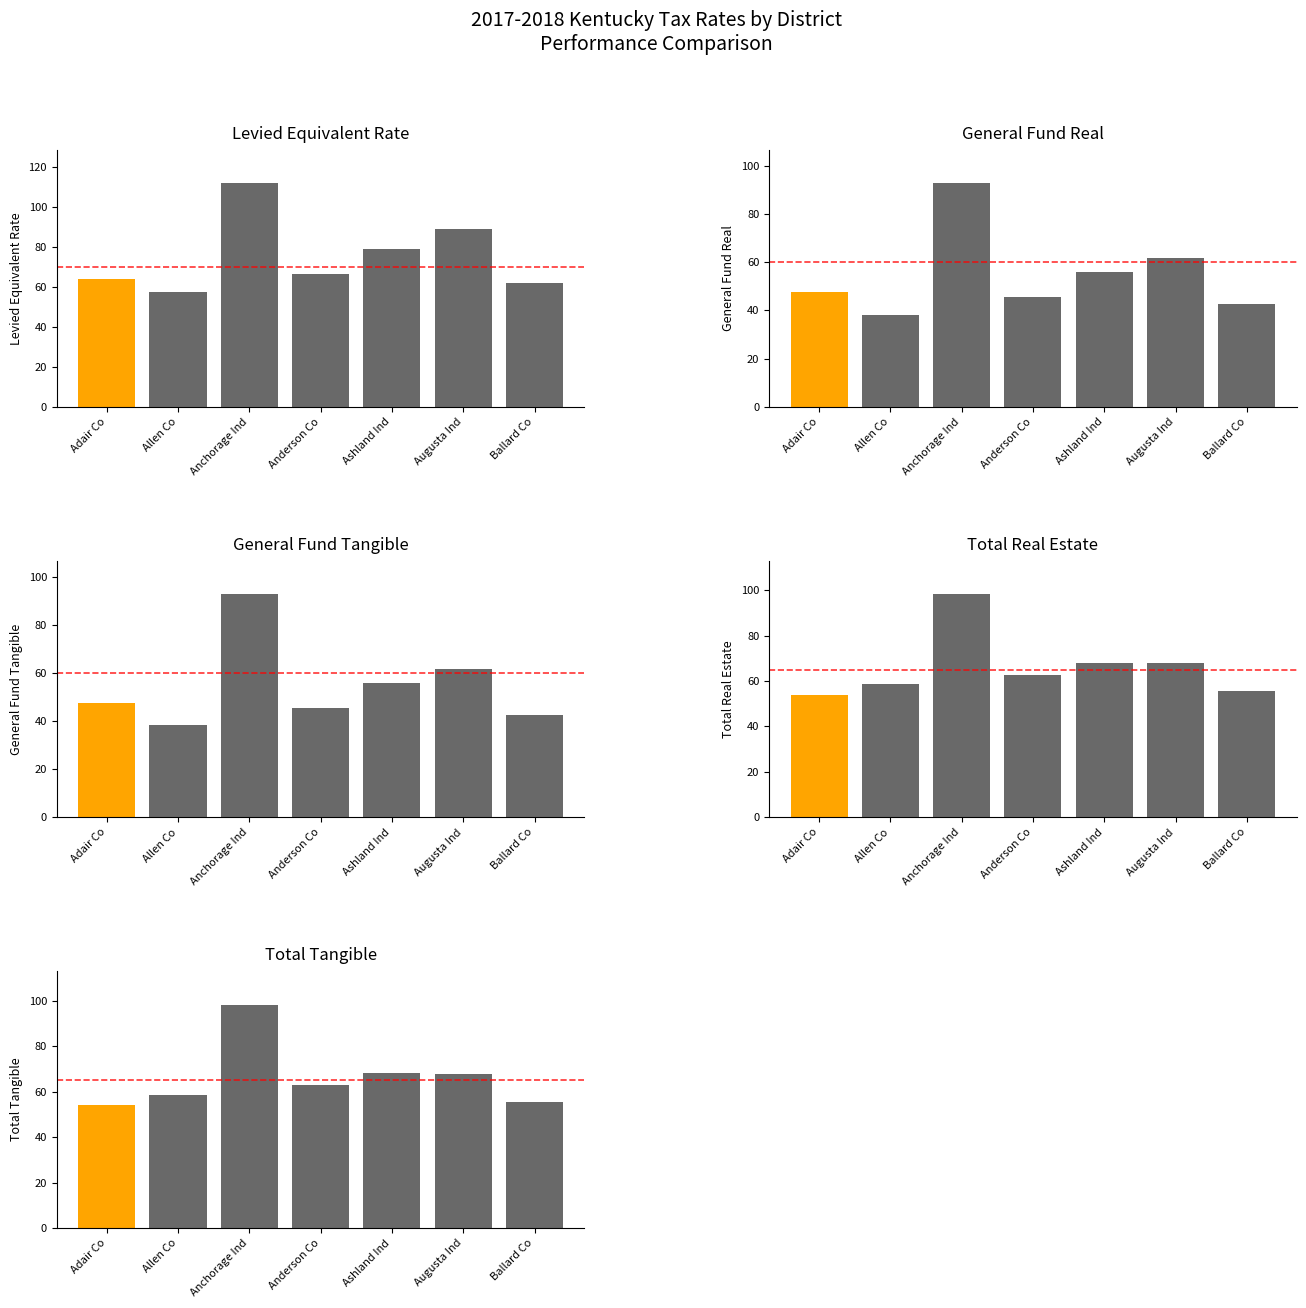

Where does the Levied Equivalent Rate series first go above 66?

Anchorage Ind